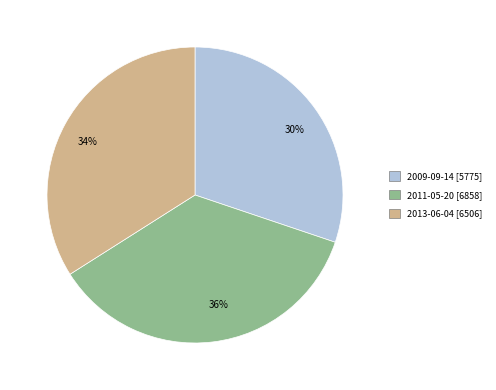

To the nearest percent, what percentage of the pie is 34%?

34%